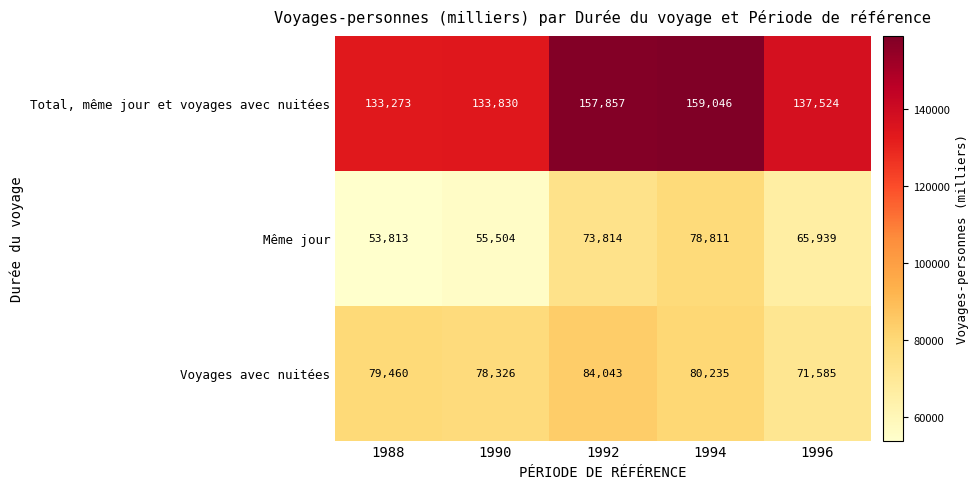

What is the minimum value shown in the chart?

53813